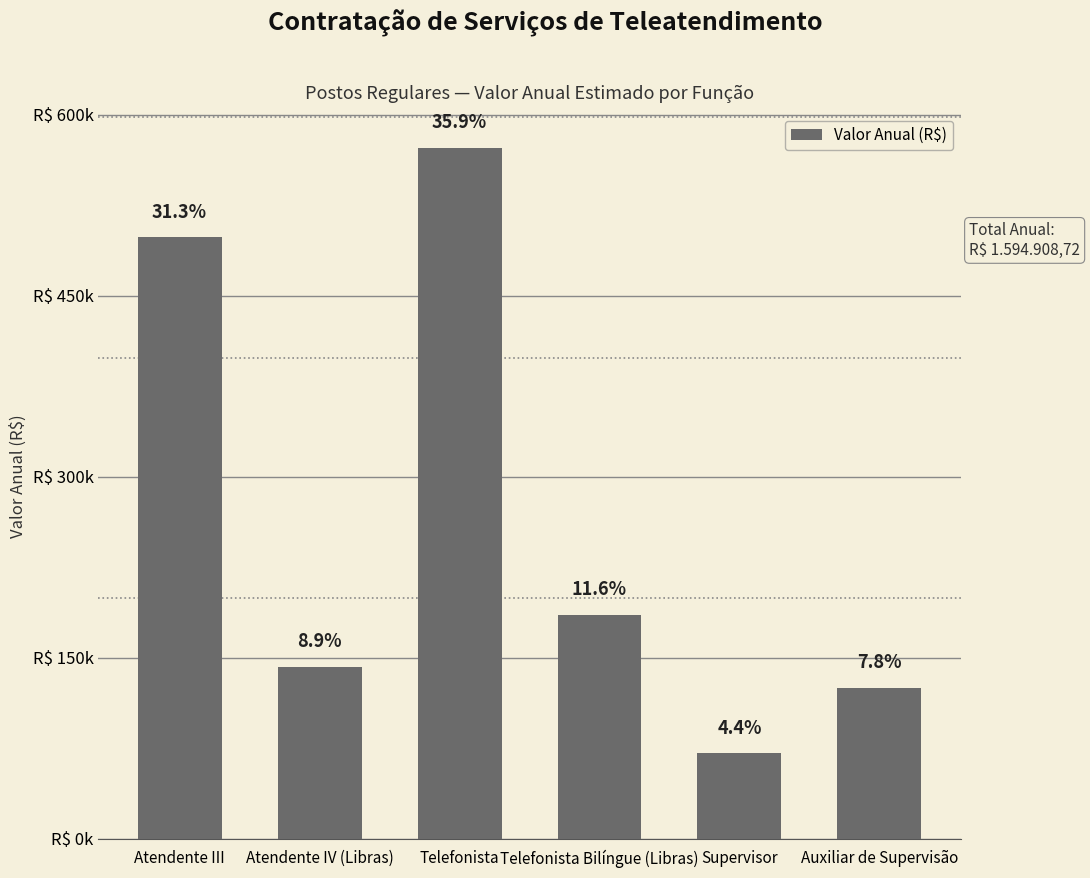

Count the number of data series in this chart.

1